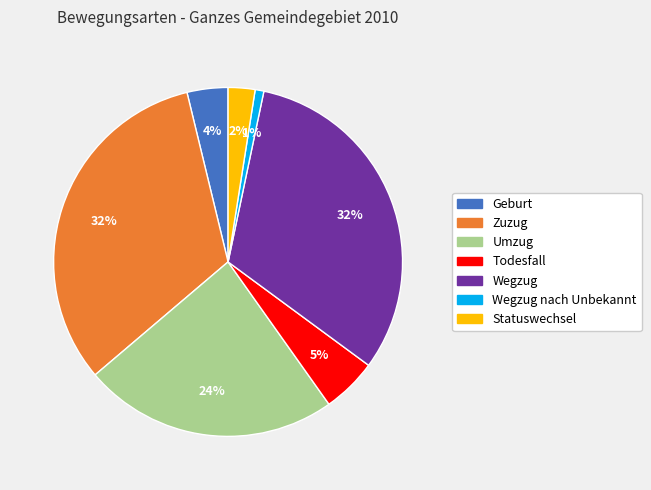

True or false: Wegzug accounts for 32% of the total.

True